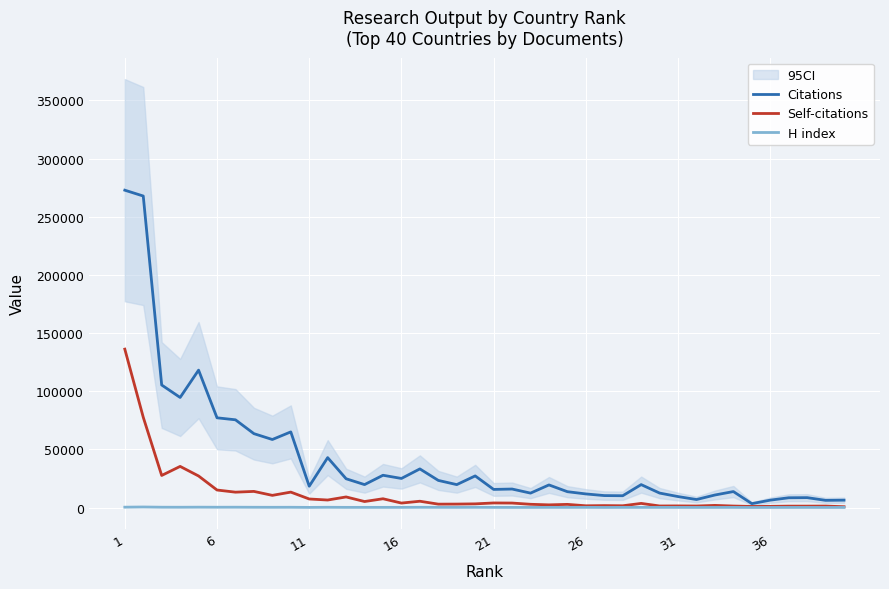

Rank the series by their average value, from highest to lowest.

Citations, Self-citations, H index